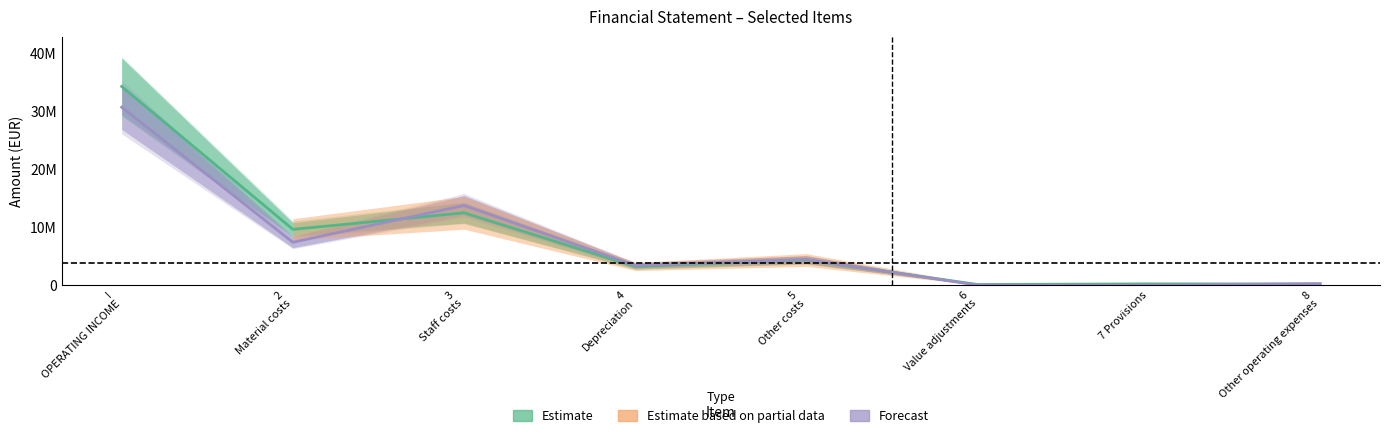

What is the total value across all series at 7 Provisions?

218827